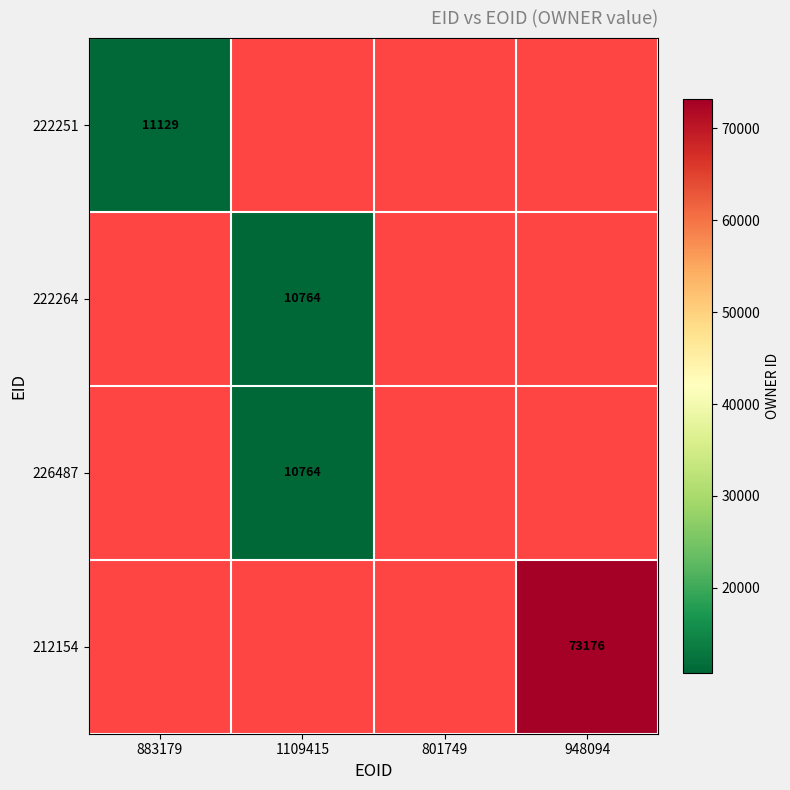

The value of 226487 at 1109415 is 17917. True or false?

False